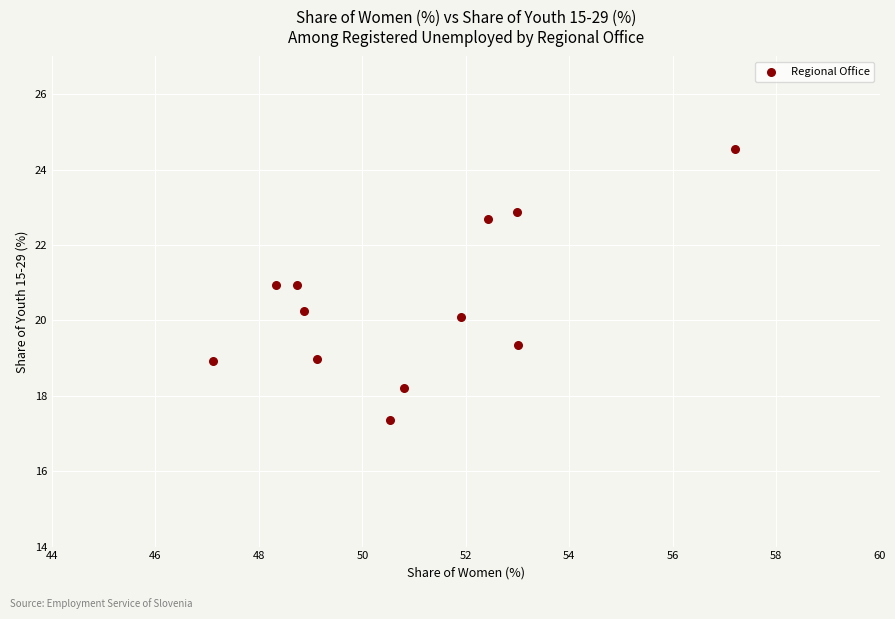

What is the range of X values (max minus min)?

10.1